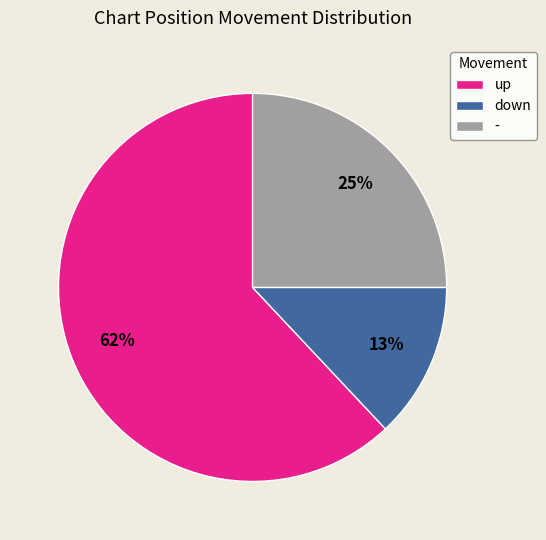

To the nearest percent, what is the combined percentage of - and down?

38%